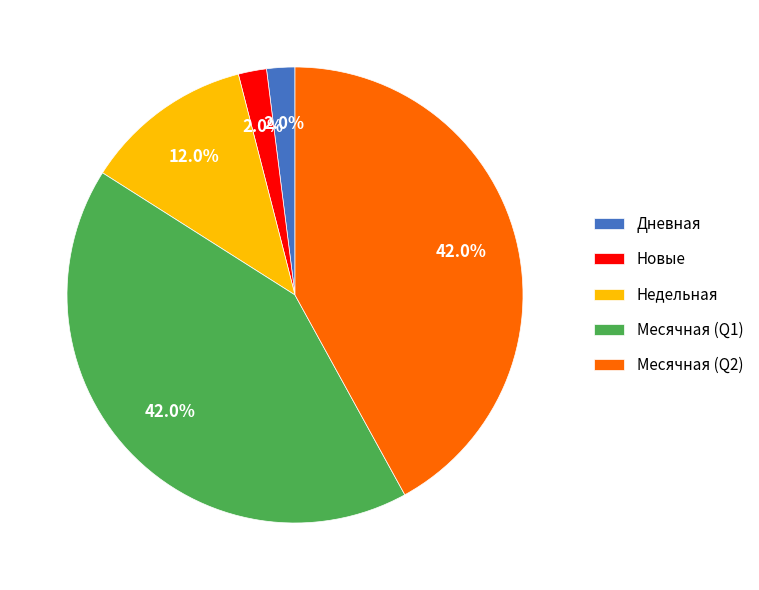

Combined, do Месячная (Q2) and Недельная account for over 50%?

Yes